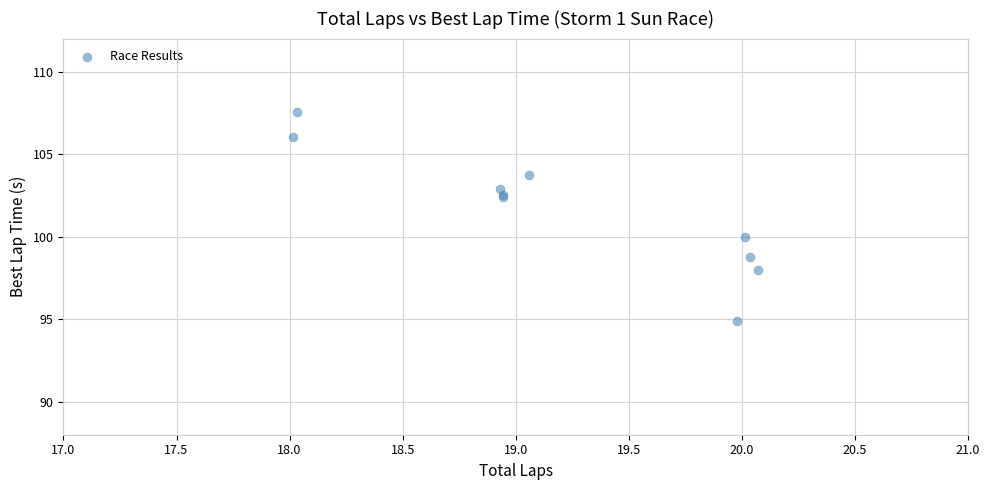

What Y value in the scatter plot is closest to 101?

100.0